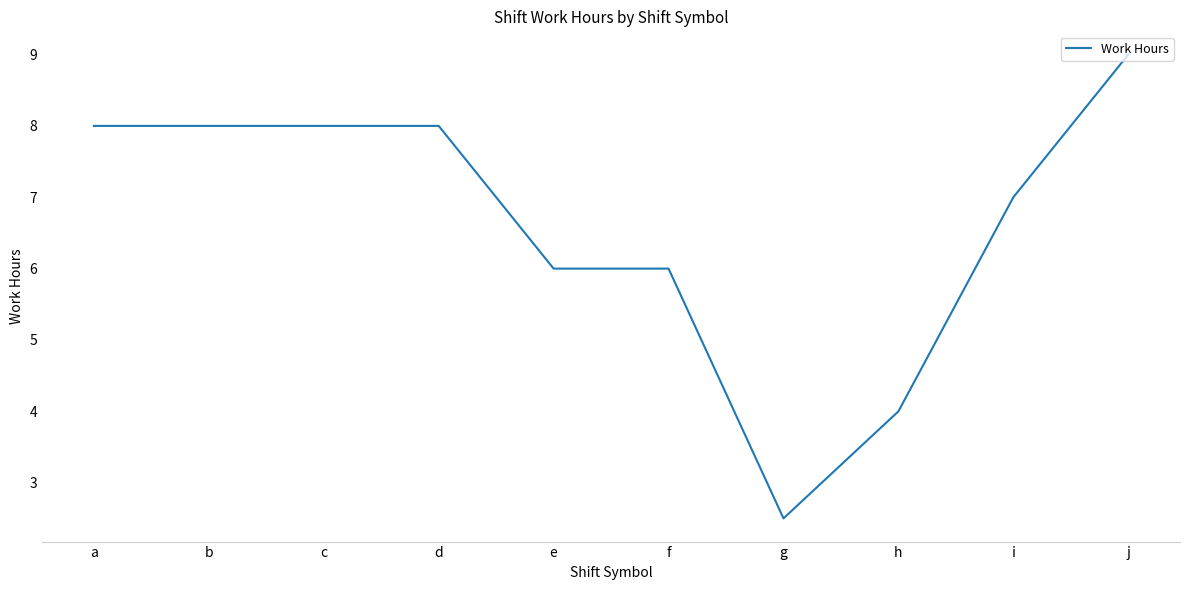

What is the sum of all values?

66.5